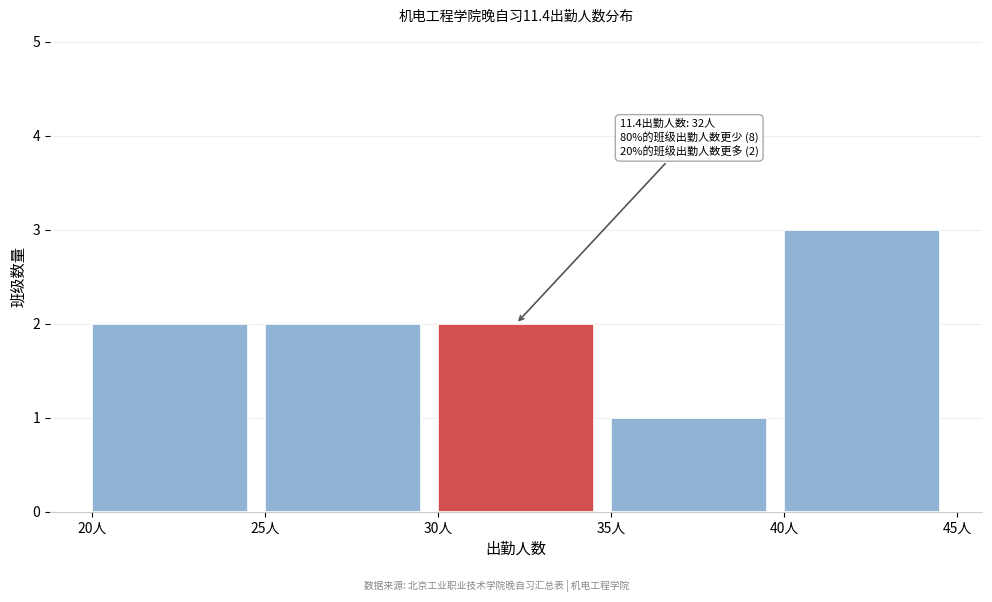

Over which range of the x-axis is the bar tallest?

40 to 45